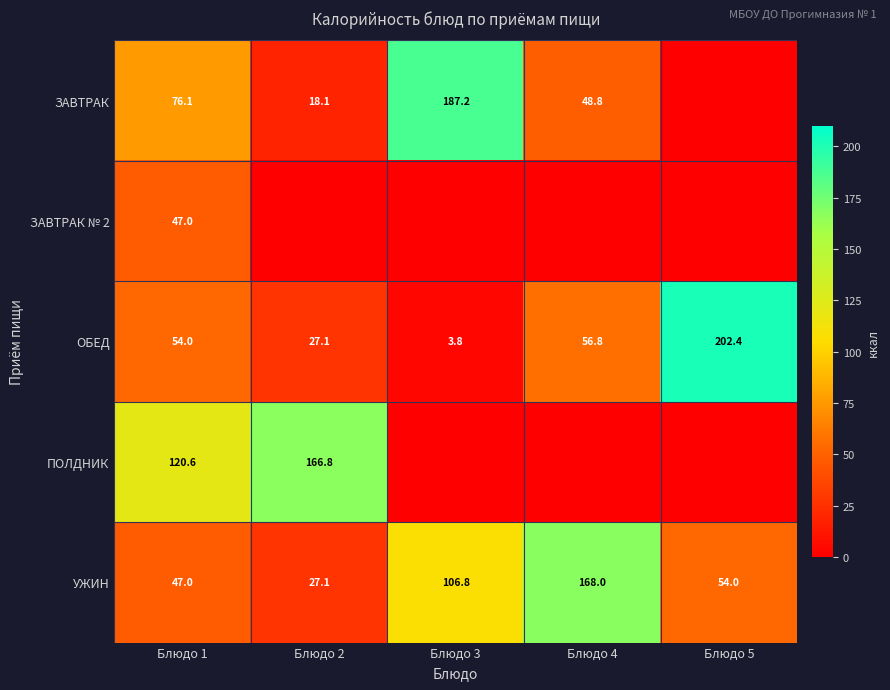

What is the difference between the second highest and minimum values in the ОБЕД series?

53.0